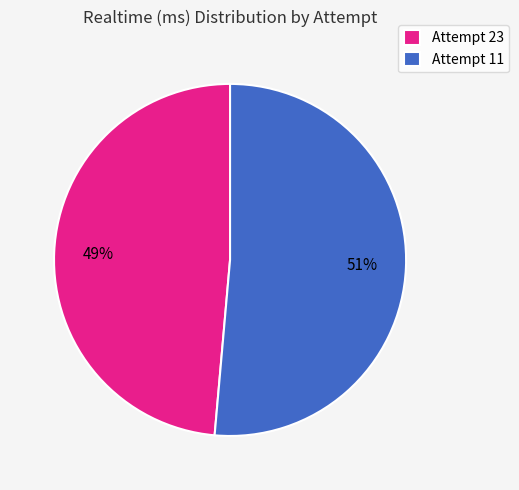

Which slice is the smallest?

Attempt 23